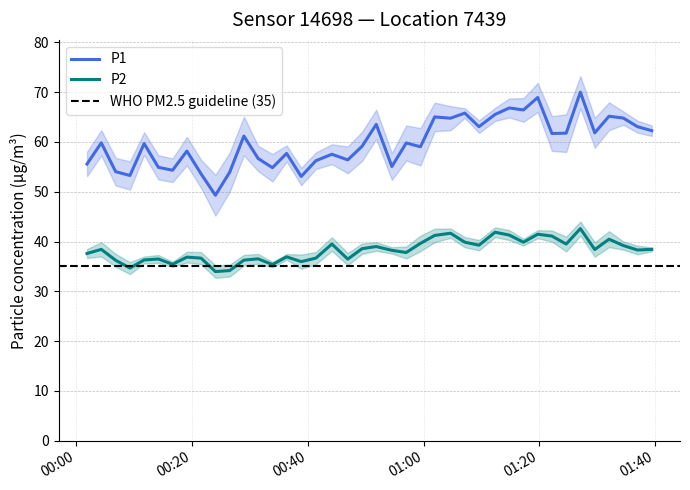

How many data points in P1 are above 59?

23